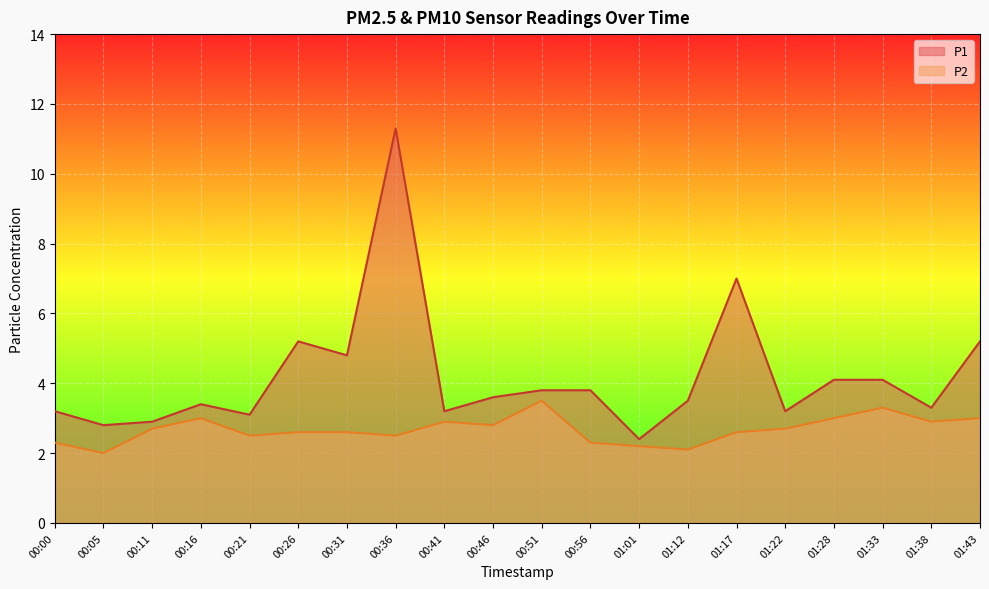

What is the highest value of the P2 series?

3.5